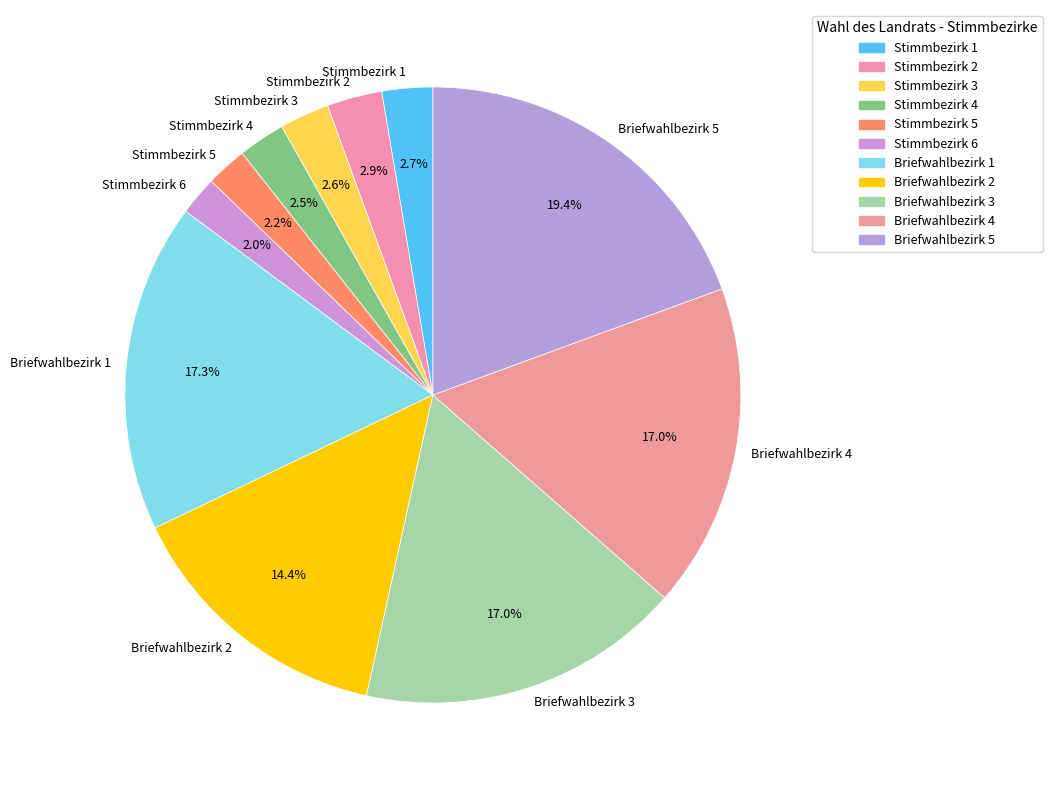

To the nearest percent, what percentage of the pie is Stimmbezirk 3?

3%